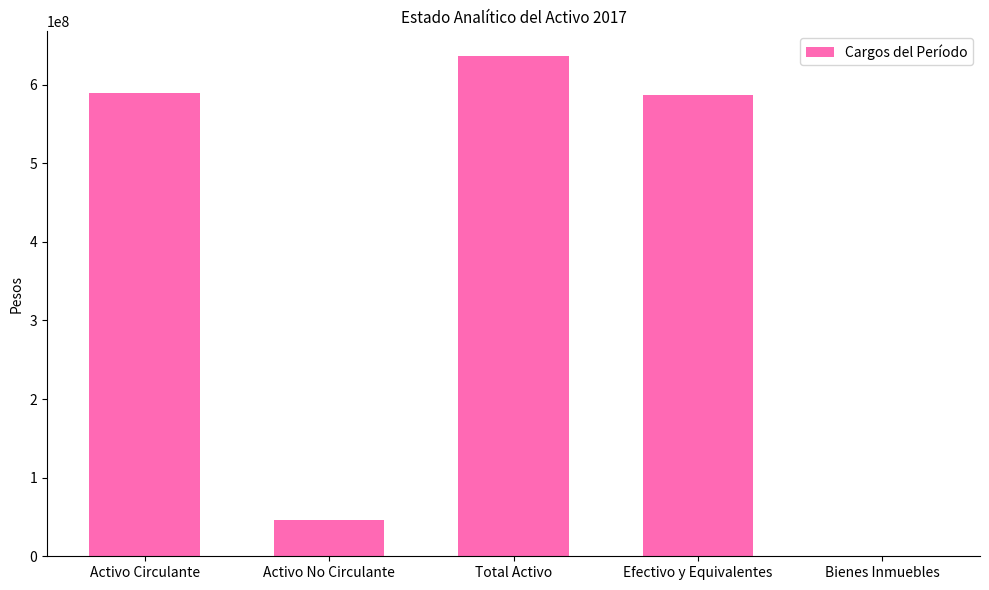

What is the change in value from Activo No Circulante to Efectivo y Equivalentes?

+540362227.6